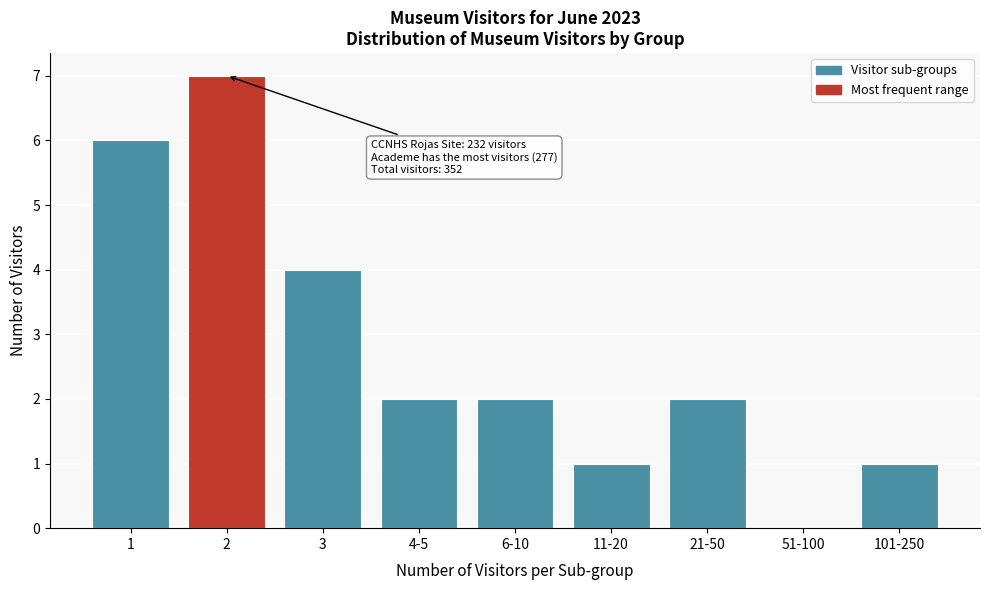

Reading right to left, what are all the values shown in this chart?

101-250=1	51-100=0	21-50=2	11-20=1	6-10=2	4-5=2	3=4	2=7	1=6